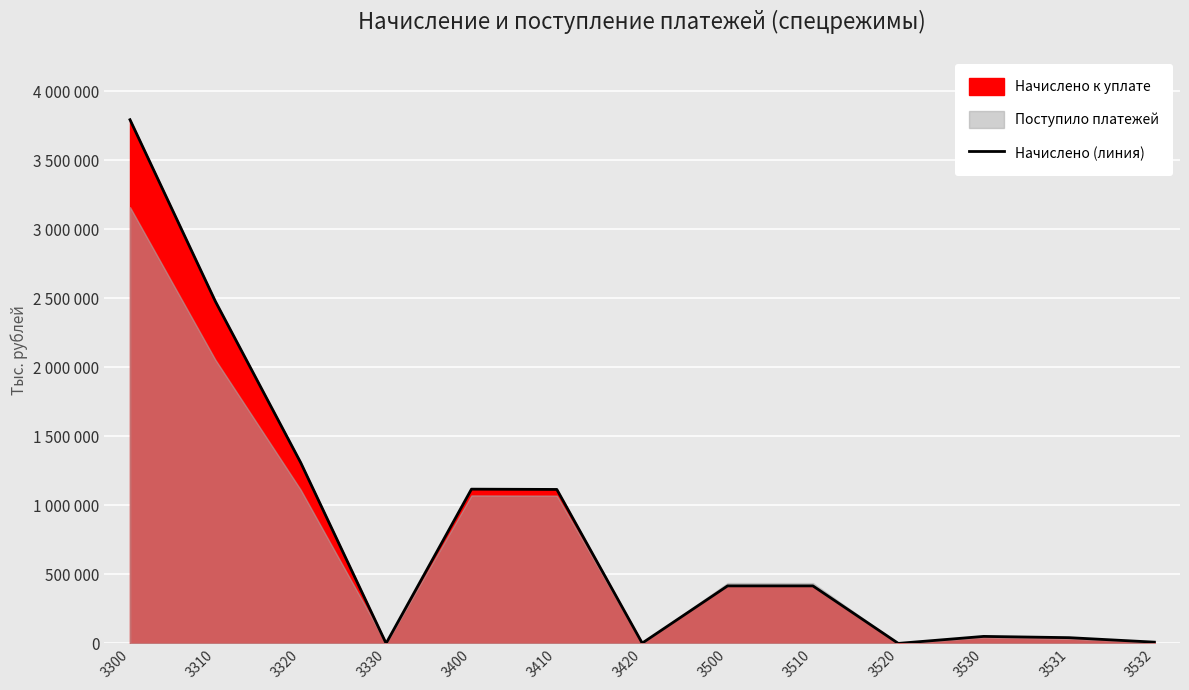

List the labels in order of value, largest first.

3300, 3310, 3320, 3400, 3410, 3500, 3510, 3530, 3531, 3532, 3420, 3330, 3520